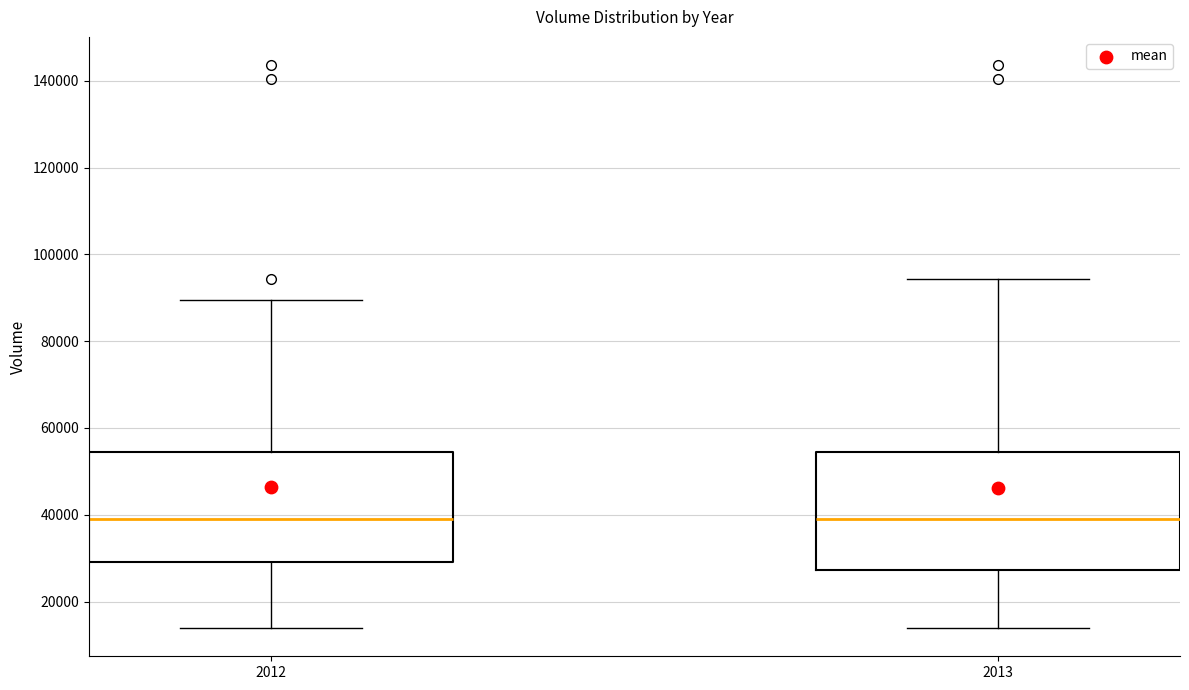

Reading left to right, transcribe this box plot: for each box, give where its median line is, the range the box spans, and where its two whiskers end, as read against the y-axis. The values are not printed on the chart, so give them approximately, as read against the axis.

2012: median 40000, box 30000 to 54000, whiskers 14000 to 90000
2013: median 40000, box 28000 to 54000, whiskers 14000 to 94000